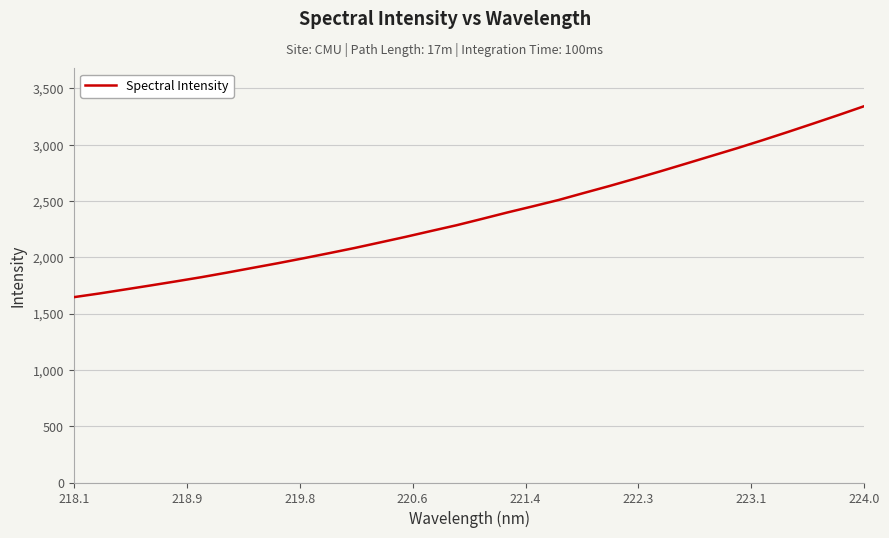

What is the maximum value shown in the chart?

3343.1